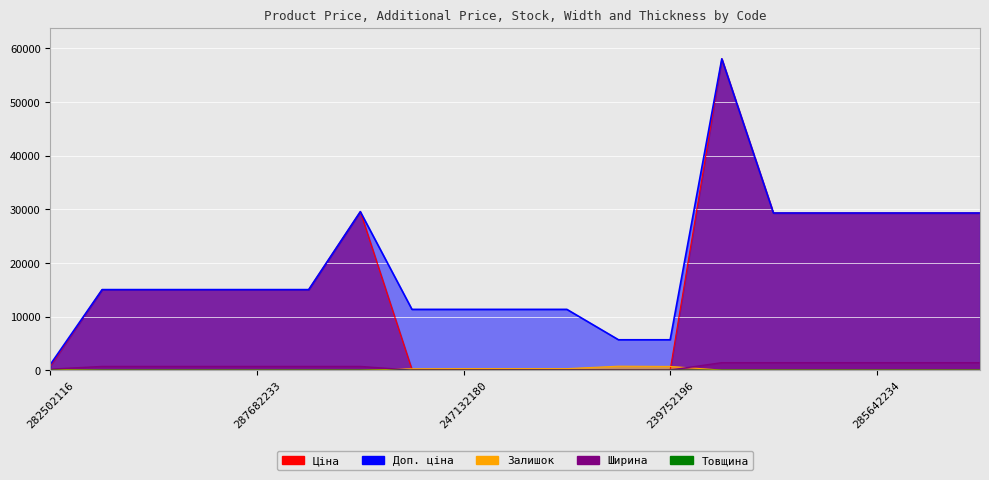

True or false: Товщина has a value of 0.6 at 239792196.

False